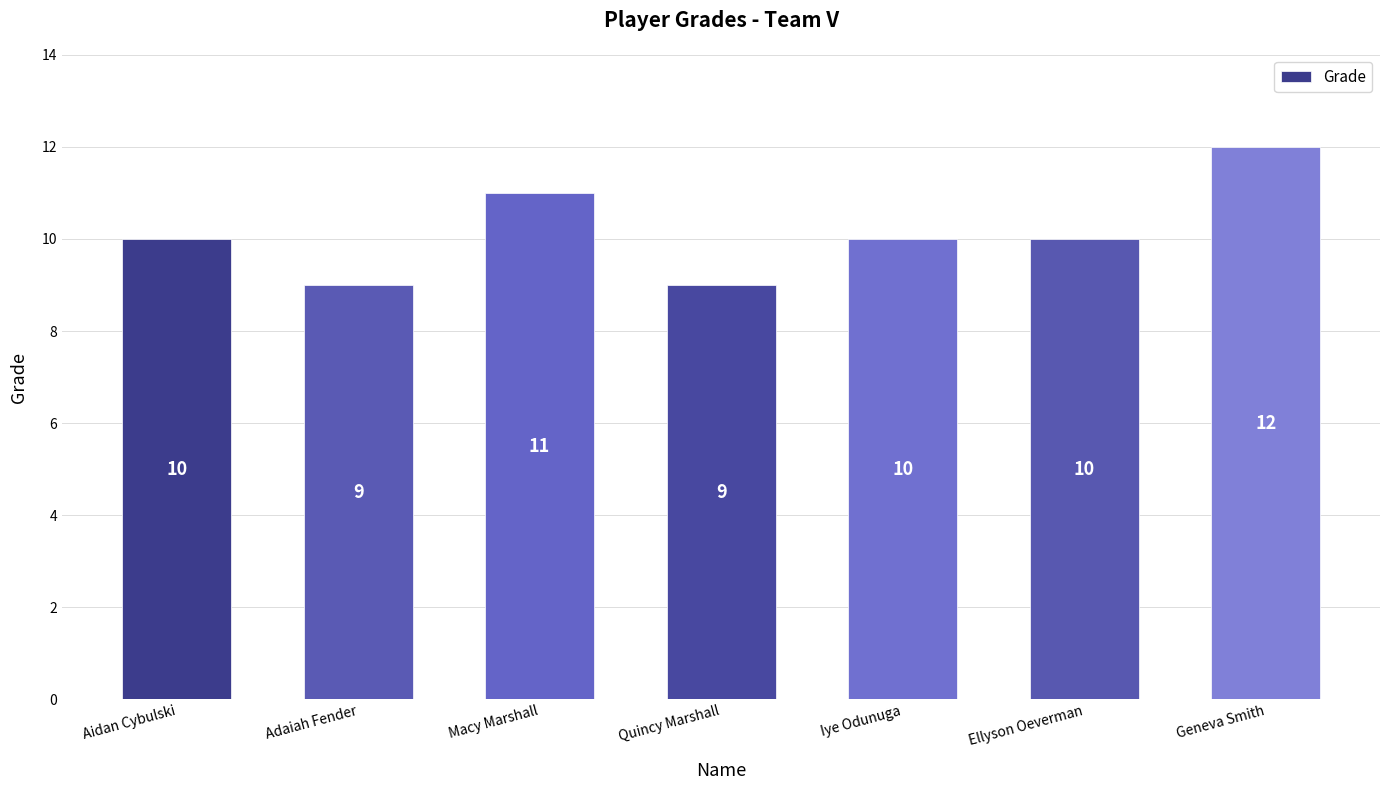

Are the bars horizontal?

No